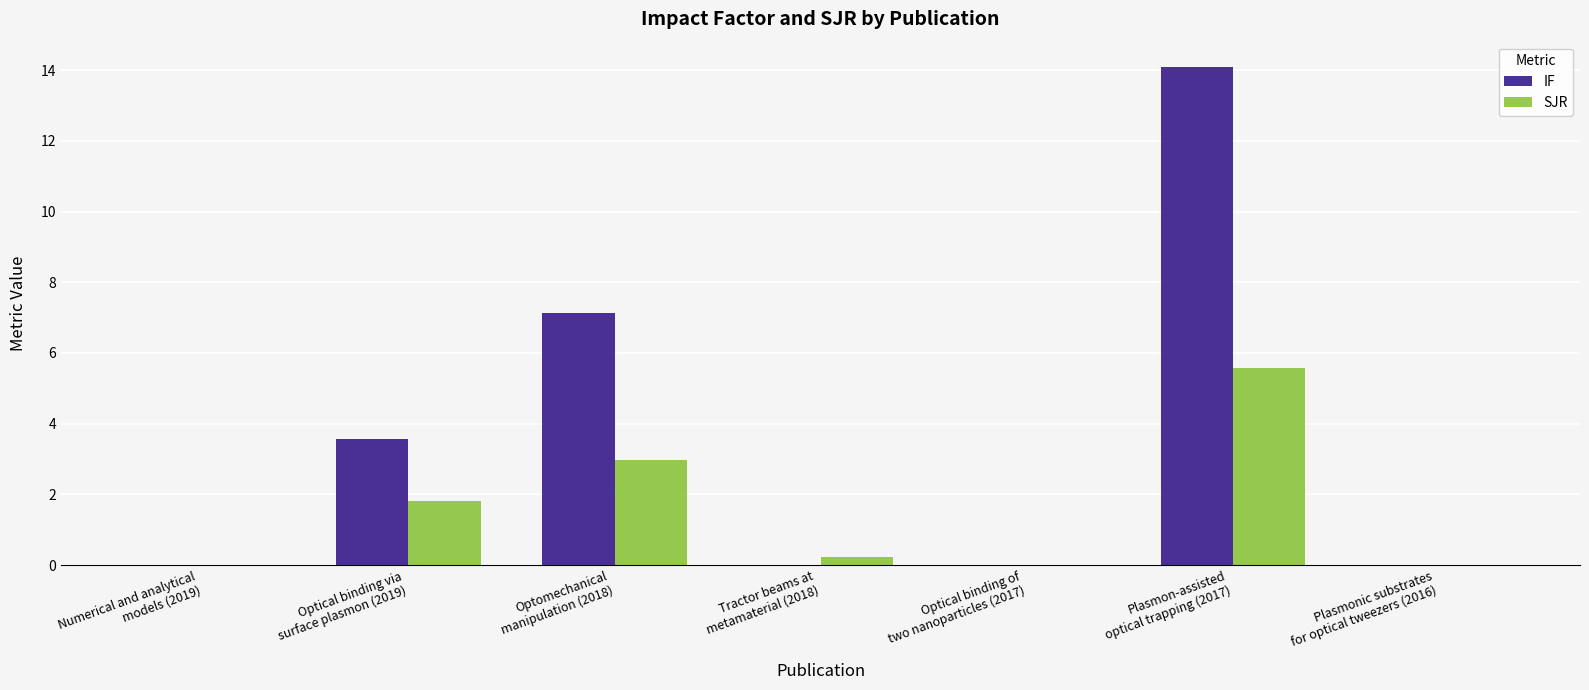

Which series has the largest total across all categories?

IF